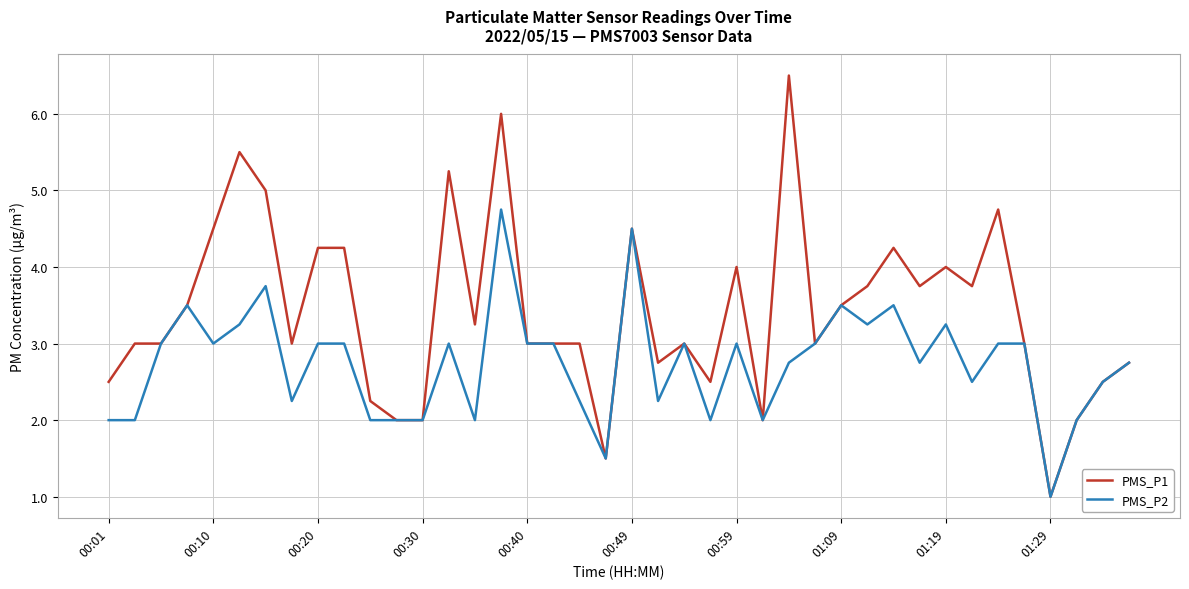

Which series has the largest total across all categories?

PMS_P1